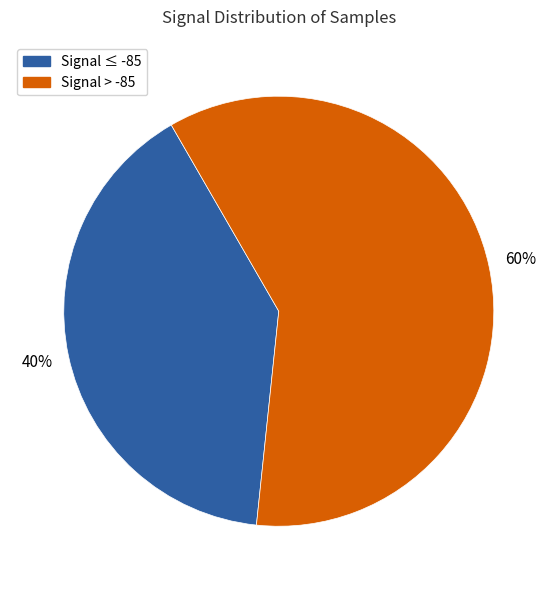

Is there a majority slice in this chart?

Yes